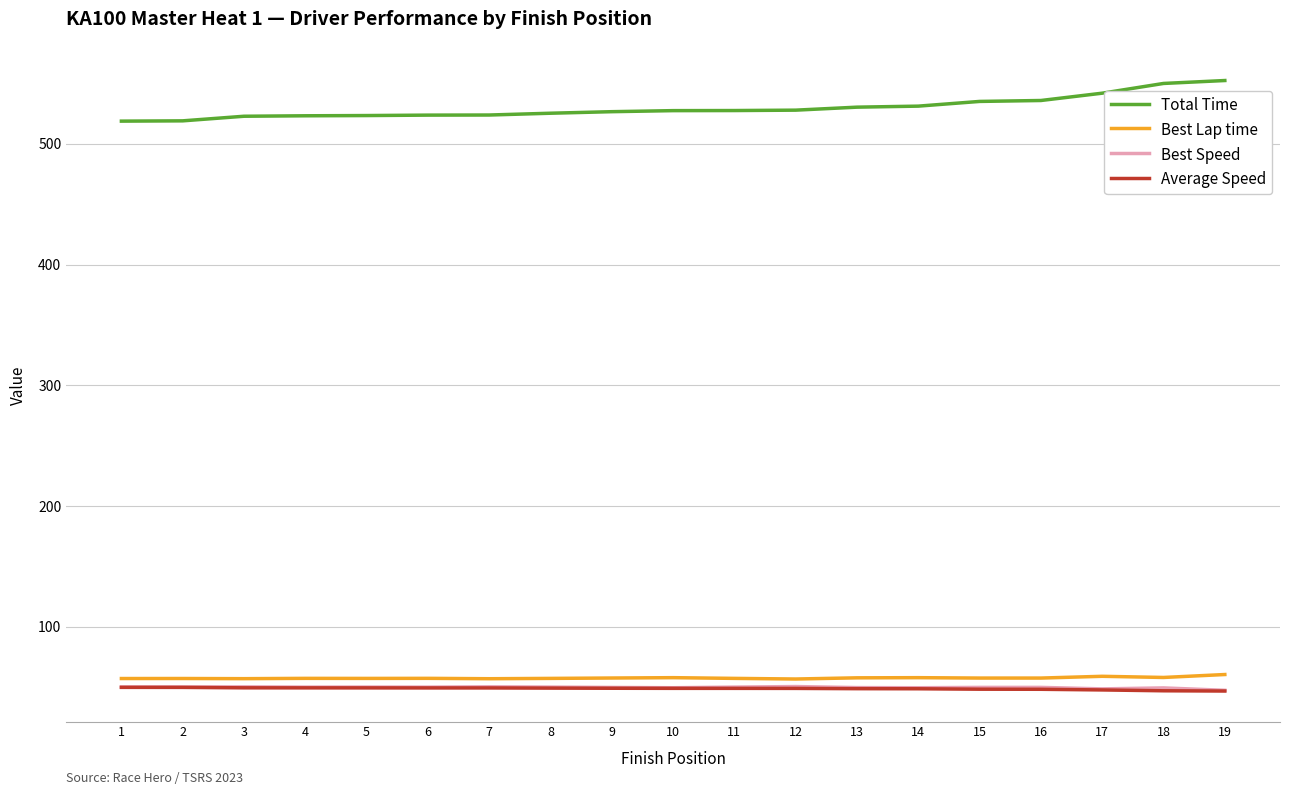

What is the greatest value displayed?

552.4